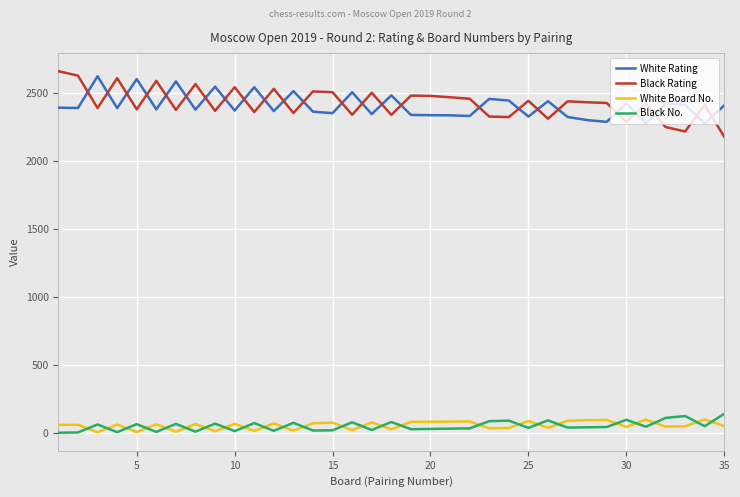

True or false: Black Rating and Black No. cross at least once.

False